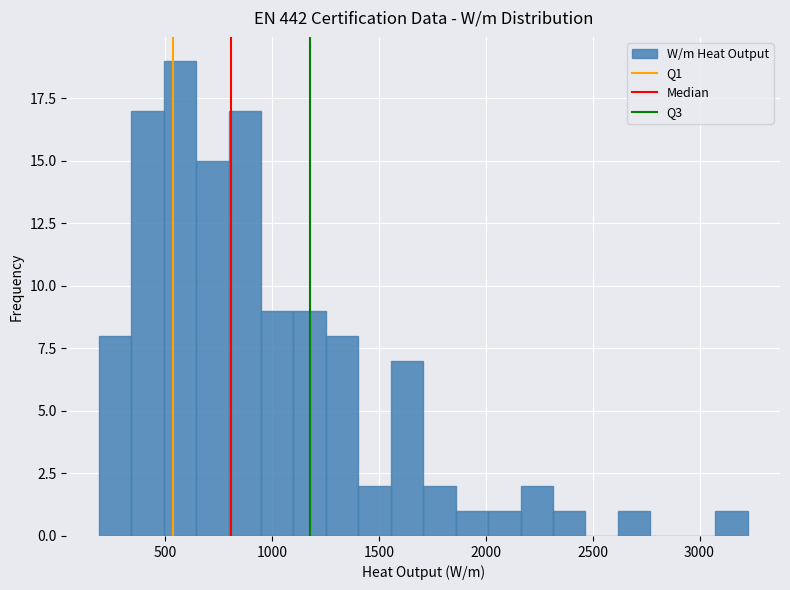

Read against the x-axis, roughly where is the centre of the tallest bar?

550